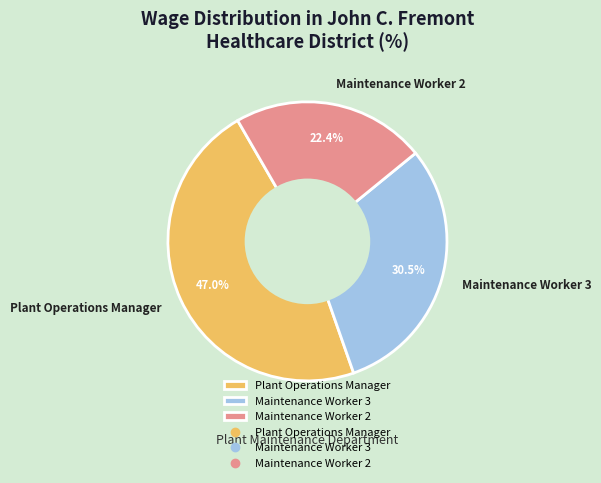

Is Maintenance Worker 2 the majority of the pie?

No